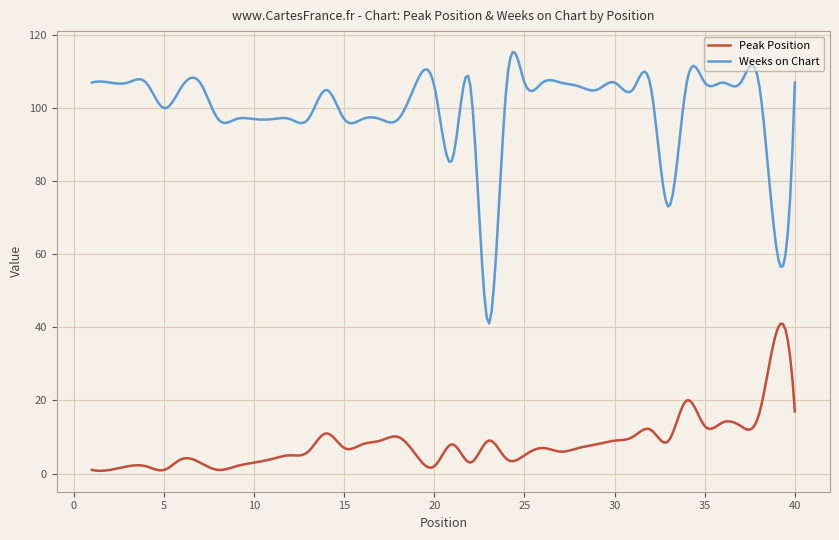

True or false: Peak Position and Weeks on Chart cross at least once.

False